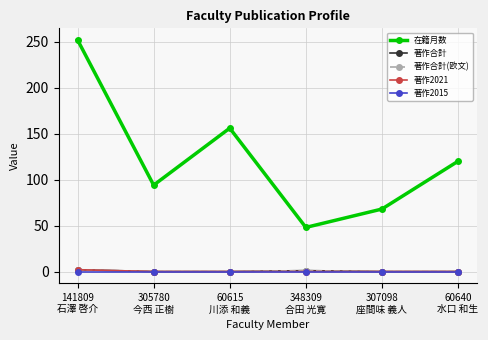

Does the chart have visible grid lines?

Yes